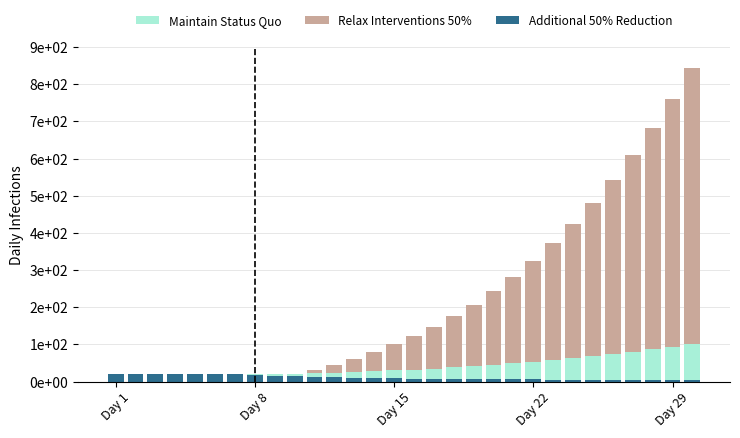

Rank the series by their maximum value, from highest to lowest.

Relax Interventions 50%, Maintain Status Quo, Additional 50% Reduction